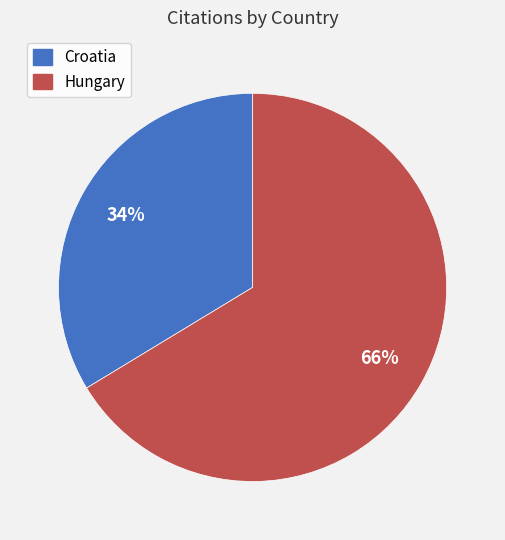

Between Hungary and Croatia, which is larger?

Hungary